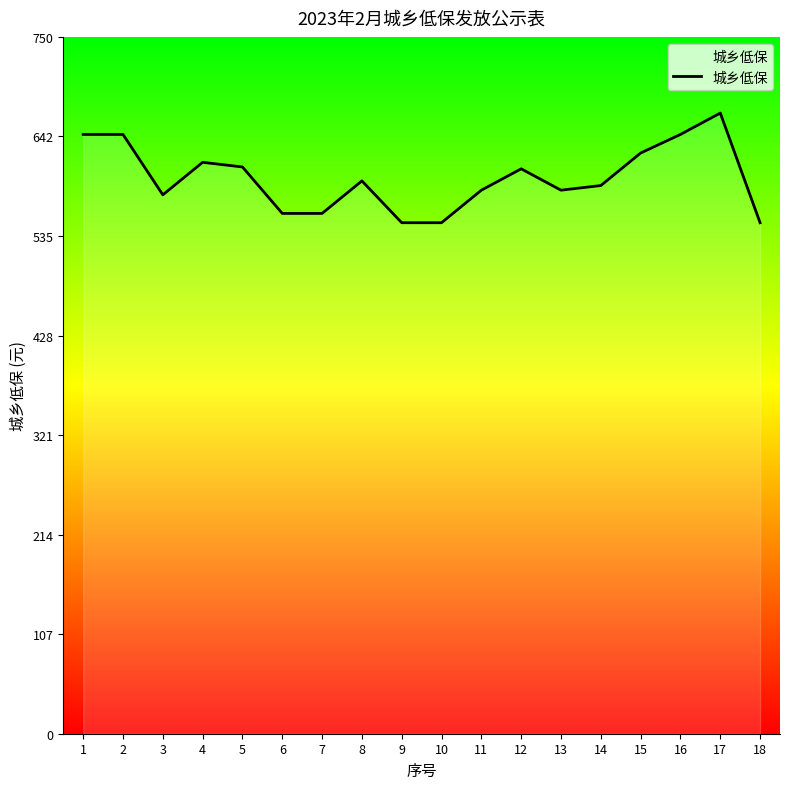

What is the maximum value shown in the chart?

668